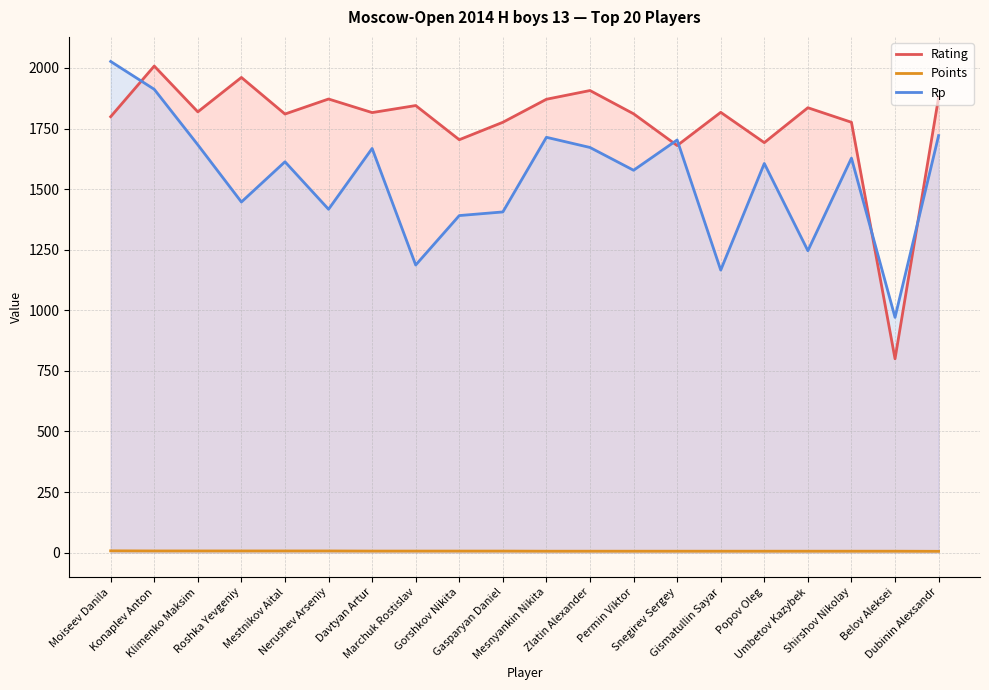

True or false: Rating and Points cross at least once.

False